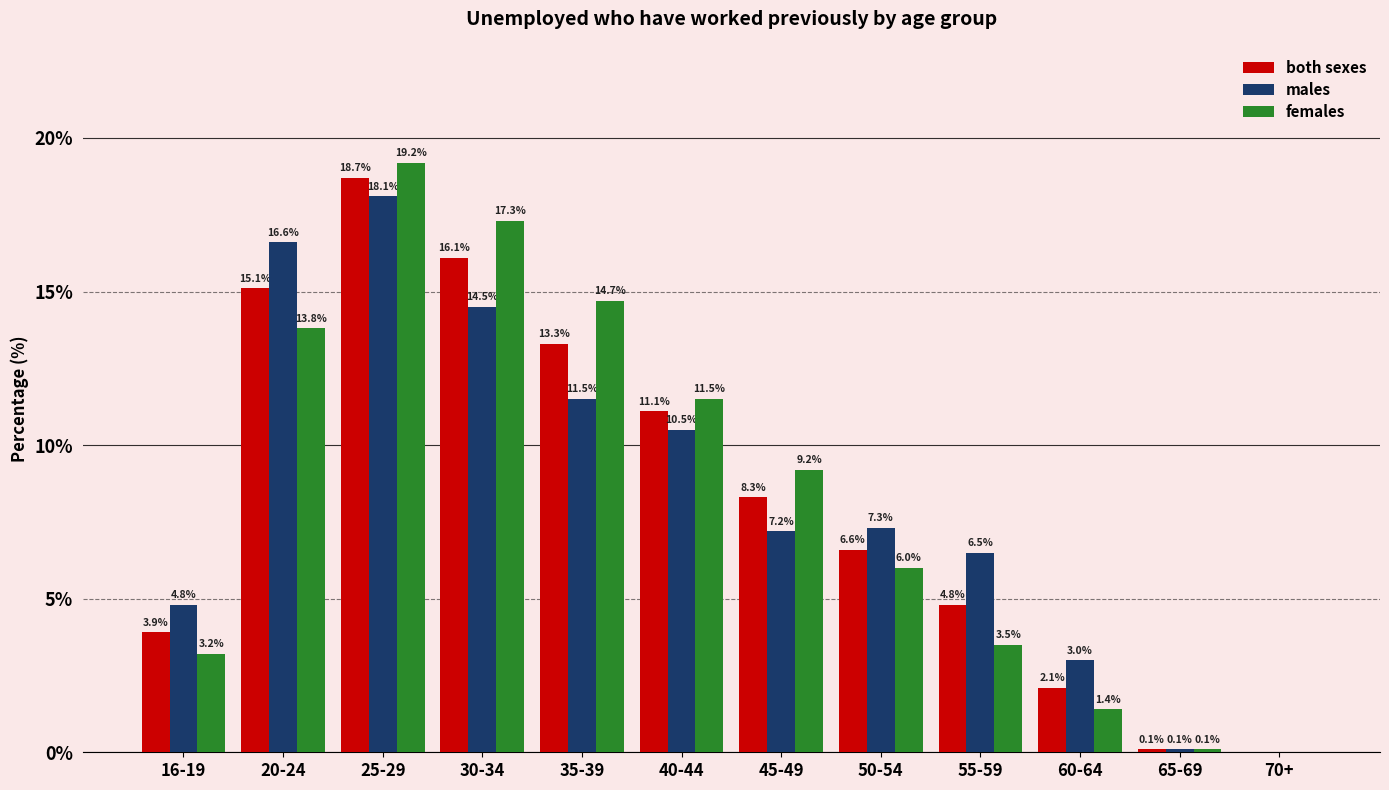

What is the sum of all both sexes values?

100.1